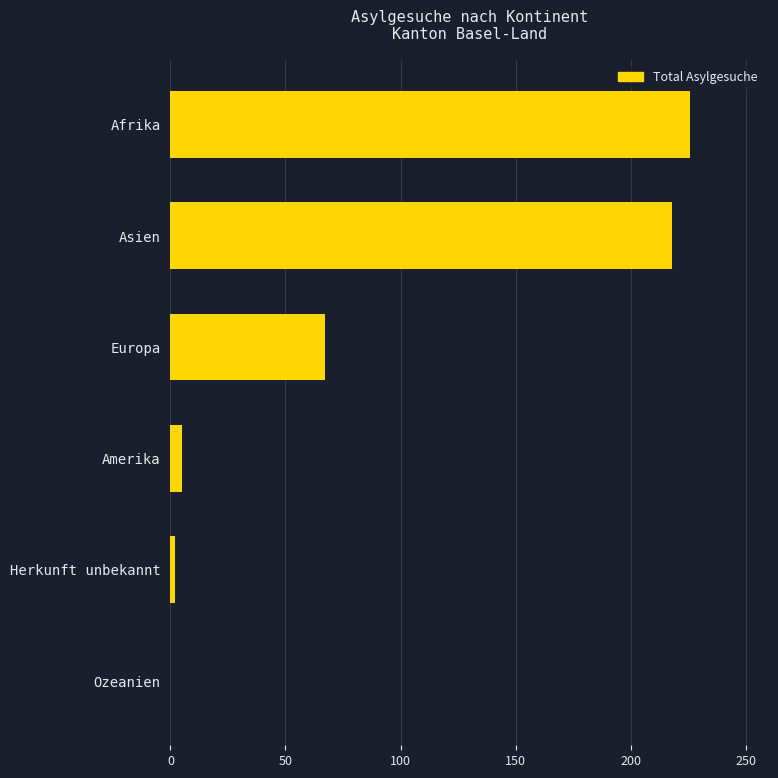

What is the change in value from Afrika to Ozeanien?

-226